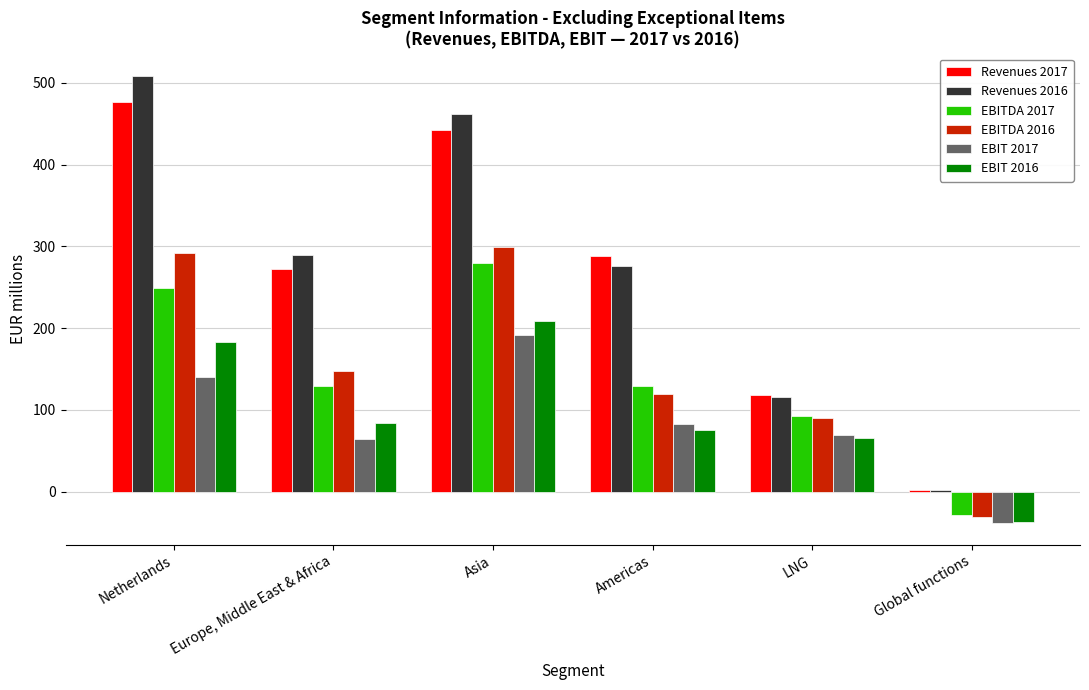

What is the sum of all EBIT 2017 values?

509.4